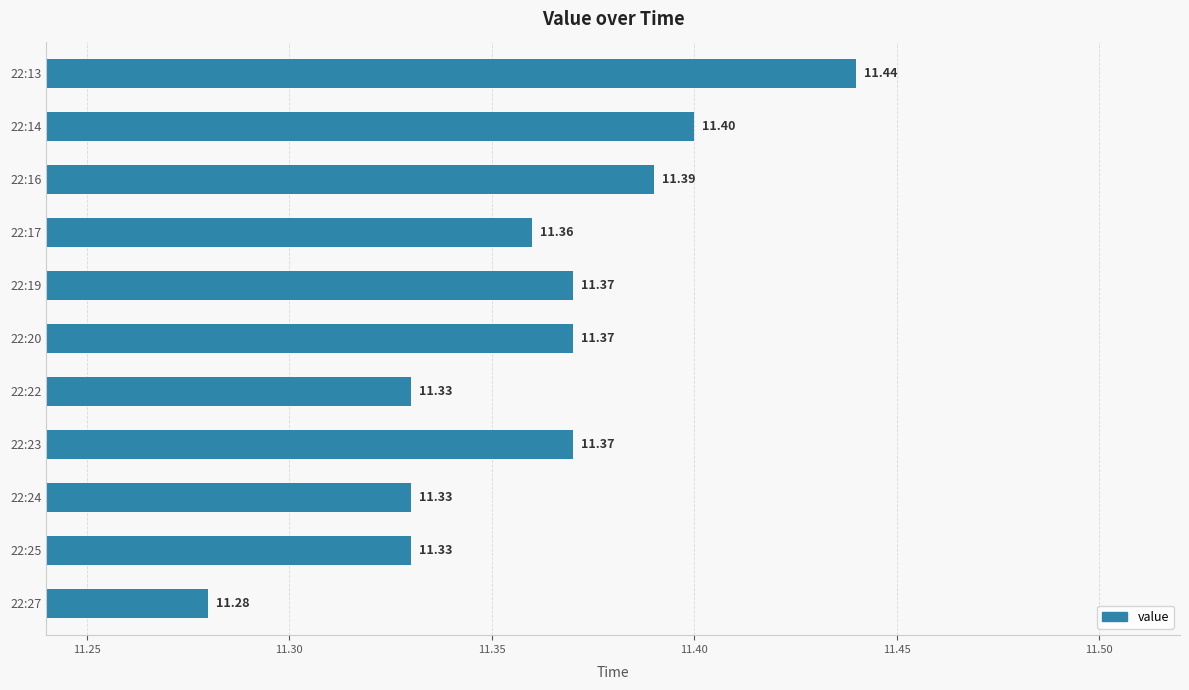

What is the ratio of the value at 22:23 to the value at 22:14?

1.0